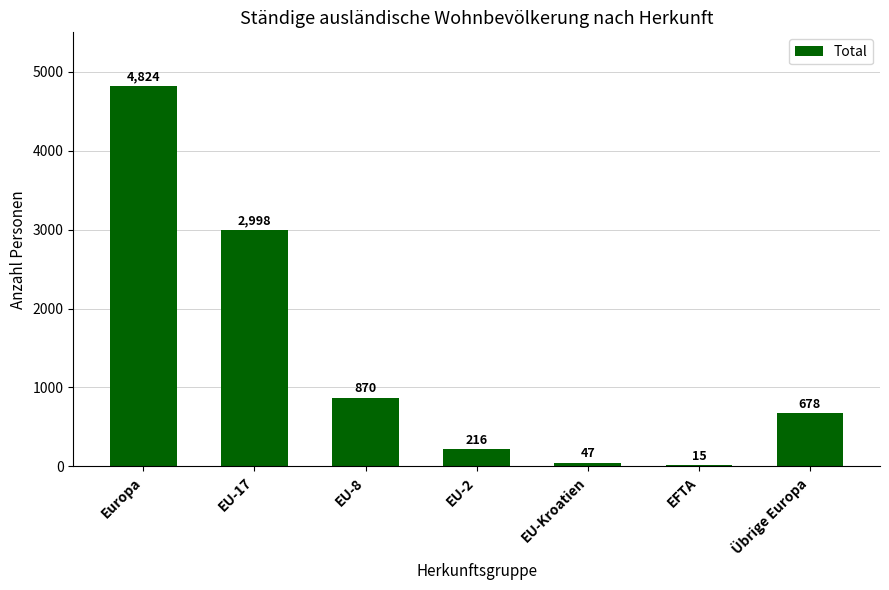

Reading right to left, extract all data points from this chart.

Übrige Europa=678	EFTA=15	EU-Kroatien=47	EU-2=216	EU-8=870	EU-17=2998	Europa=4824